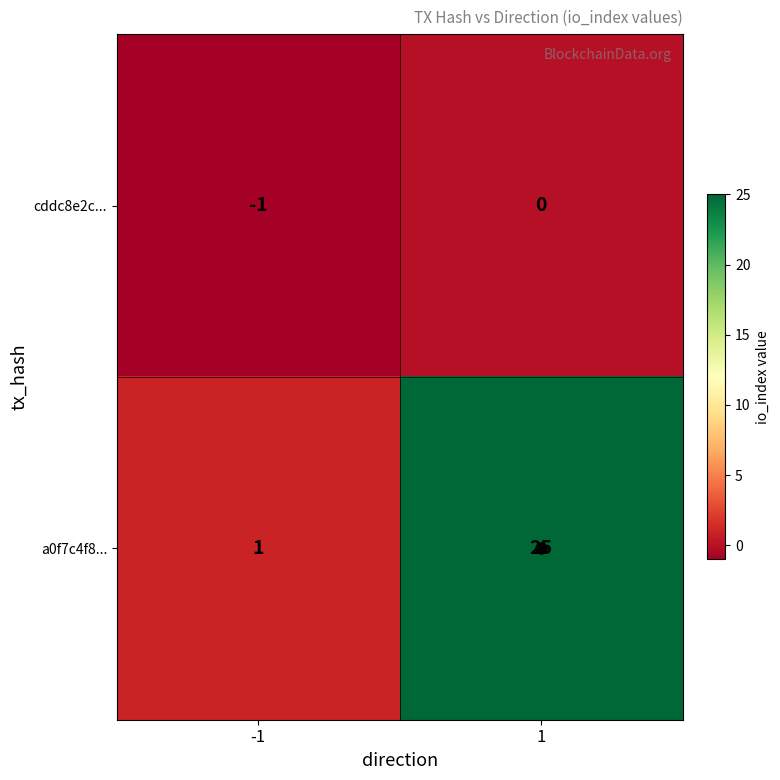

At how many categories does at least one series exceed 13?

1